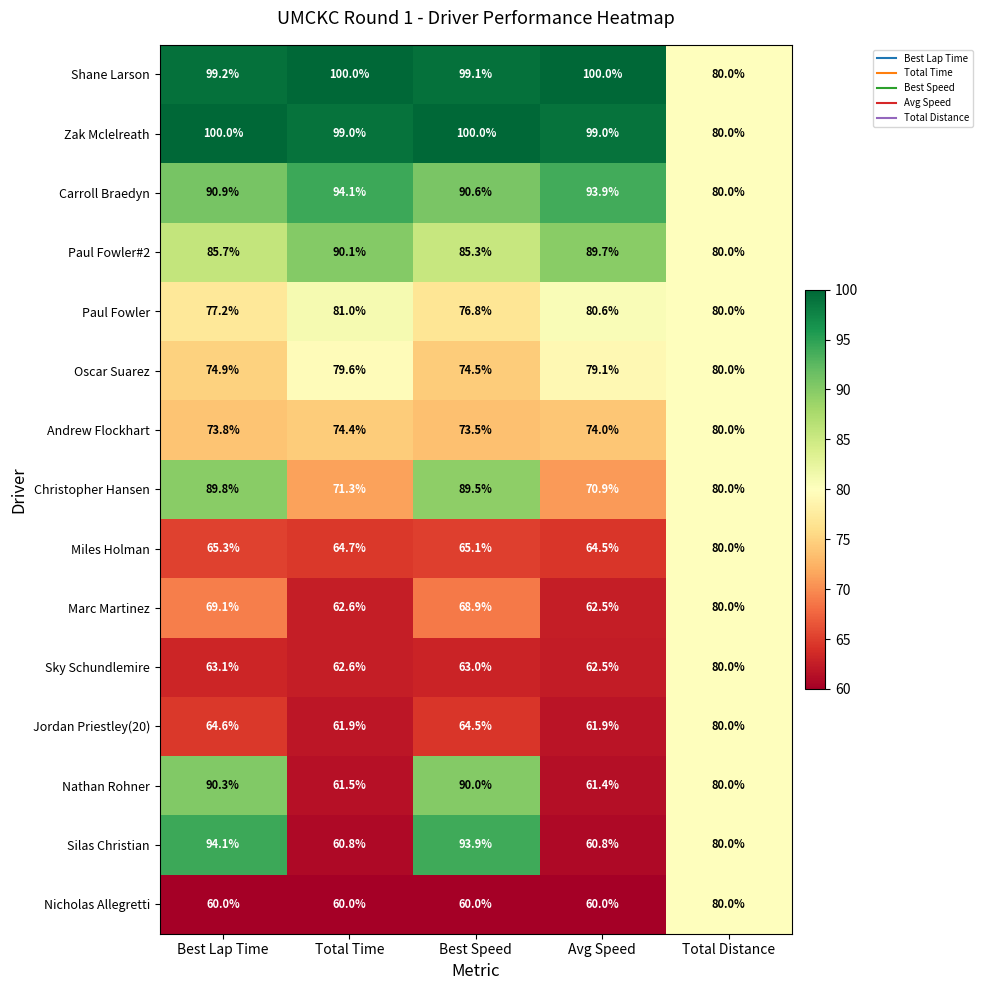

What is the difference between the maximum and minimum values in the Jordan Priestley(20) series?

18.1